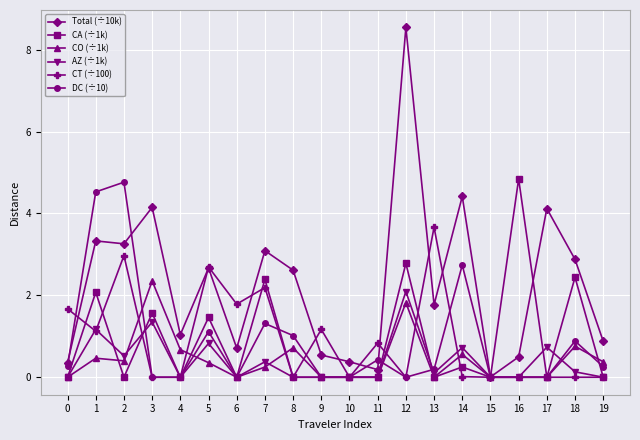

The CO (÷1k) series shows 0.0 at 16. True or false?

True